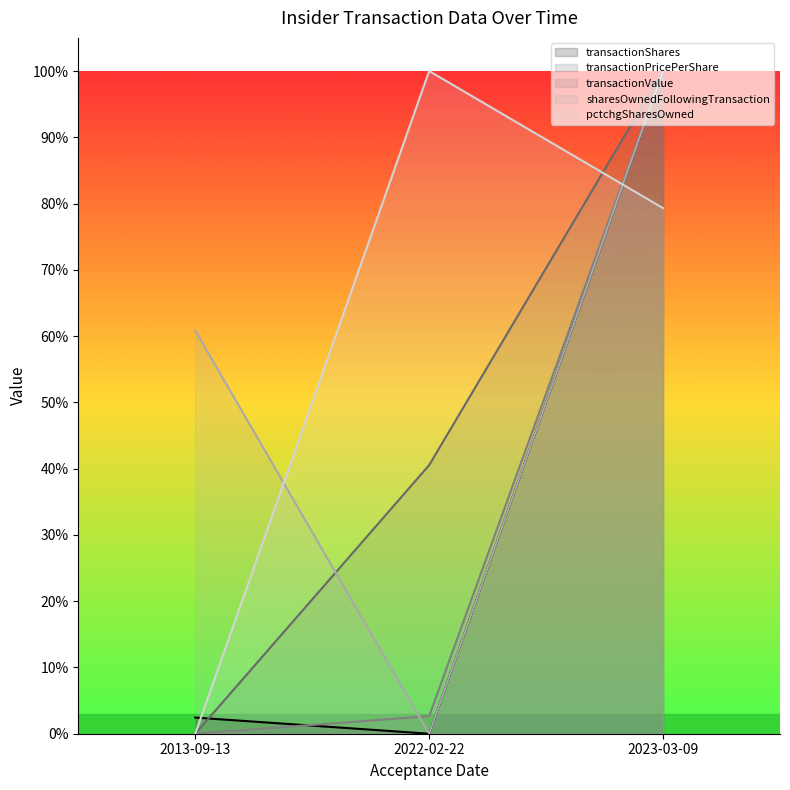

The value of sharesOwnedFollowingTransaction at 2022-02-22 is -0.5. True or false?

False